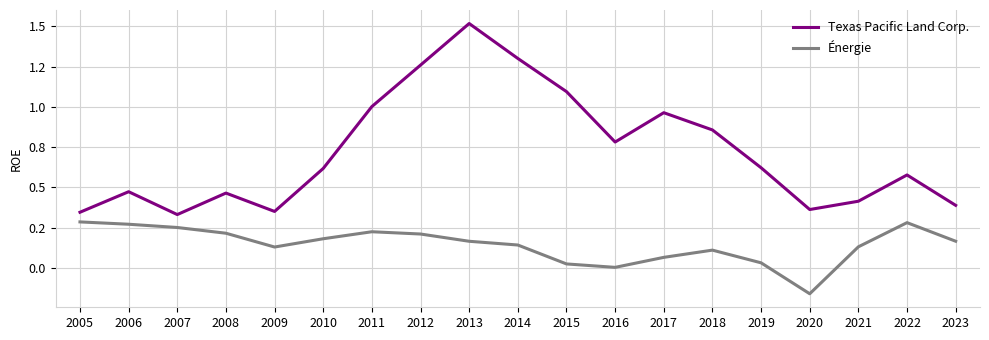

Does the chart have visible grid lines?

Yes